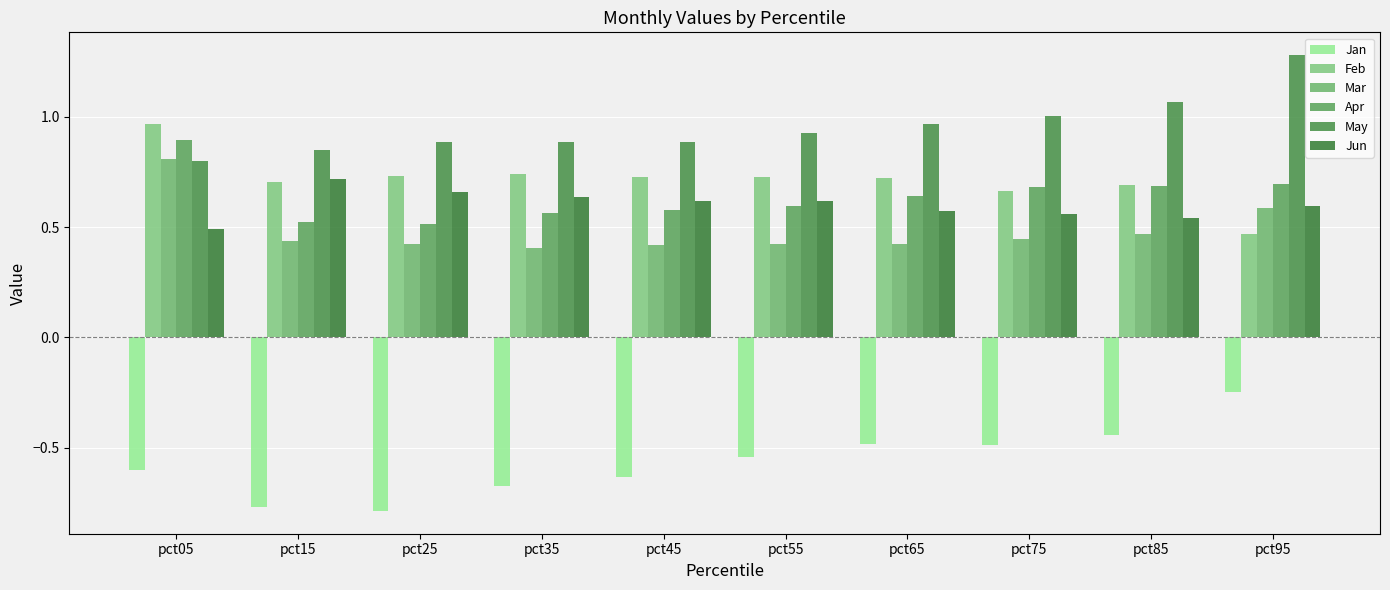

At pct05, list the series in order from largest to smallest.

Feb, Apr, Mar, May, Jun, Jan